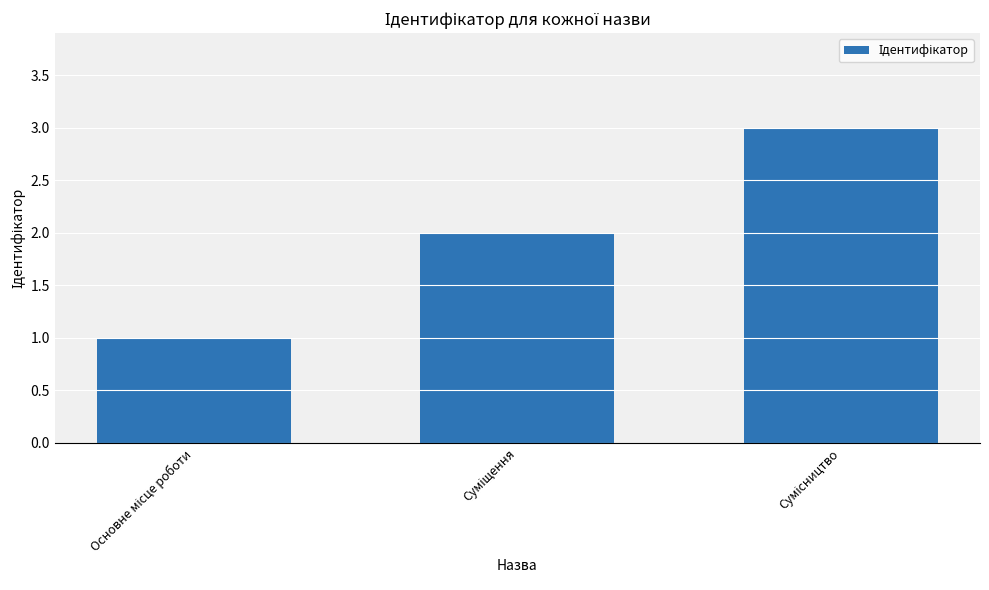

What is the sum of all values?

6